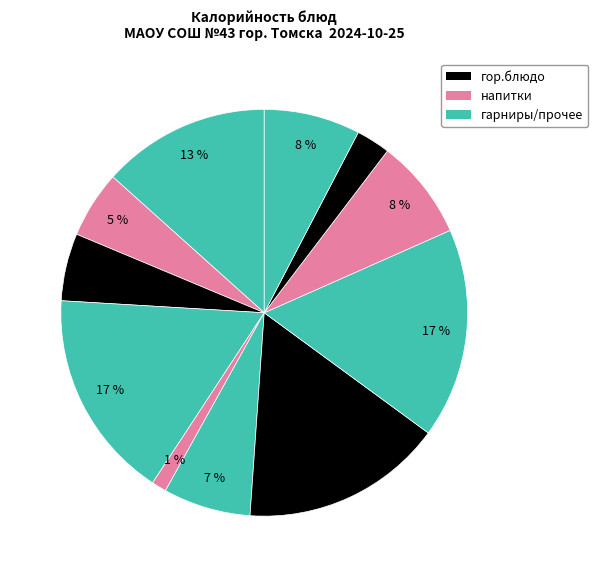

How many slices are in this pie chart?

11